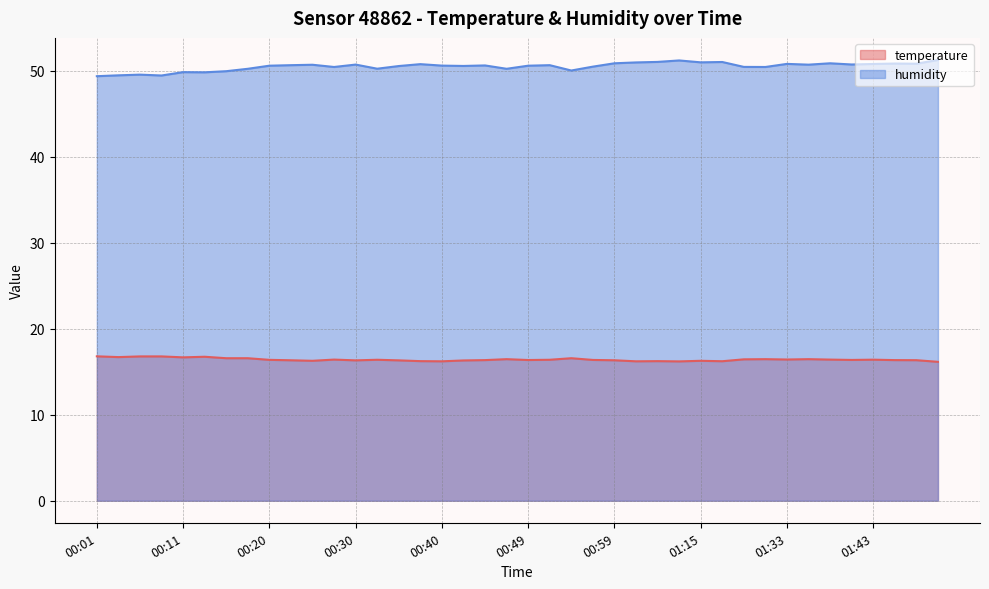

Is it true that temperature equals 26.1 at 01:15?

False